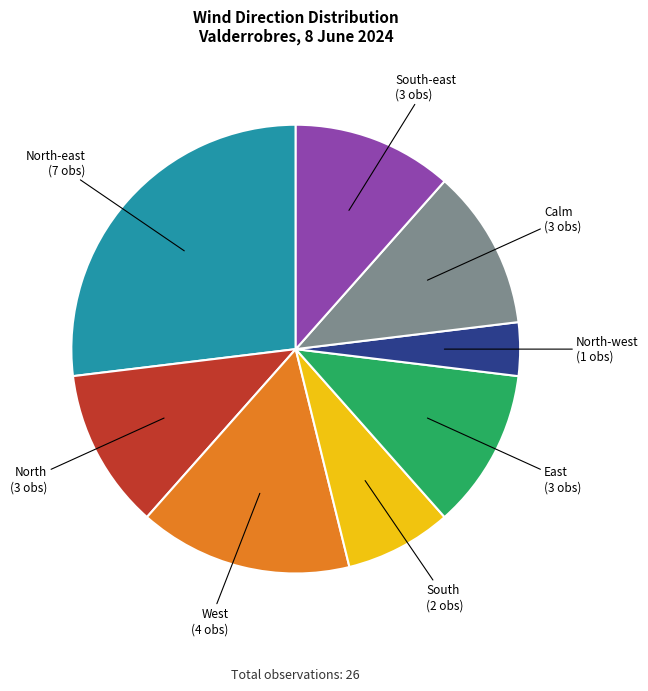

Combined, do East (3 obs) and South (2 obs) account for over 50%?

No